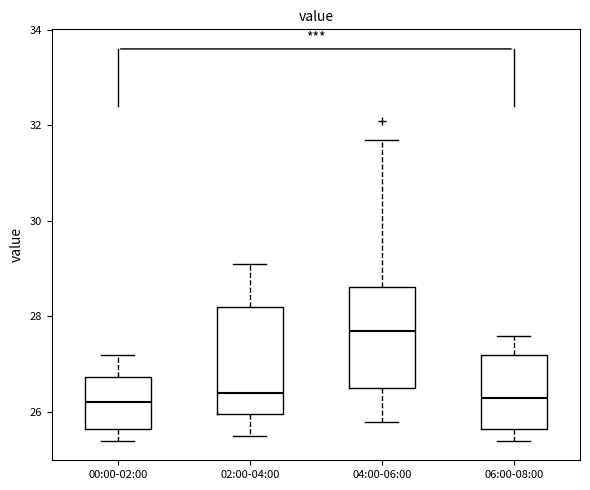

Where does the median line of the box for 04:00-06:00 sit on the y-axis? The values are not printed on the chart, so give them approximately, as read against the axis.

27.8